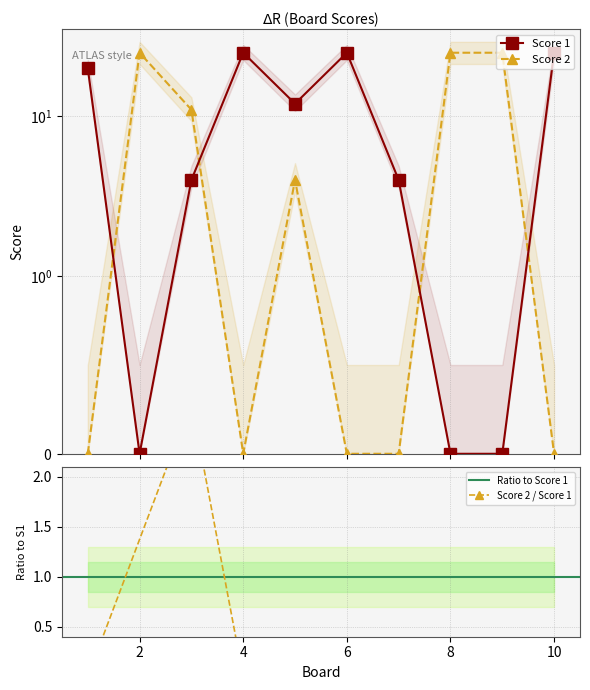

How many distinct data groups are displayed?

2